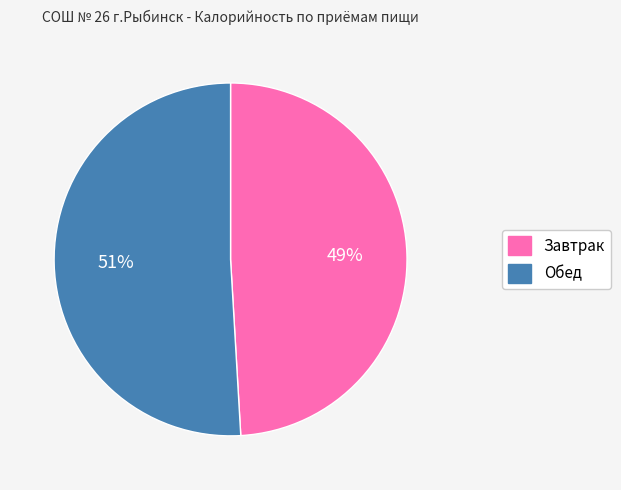

How many slices are in this pie chart?

2